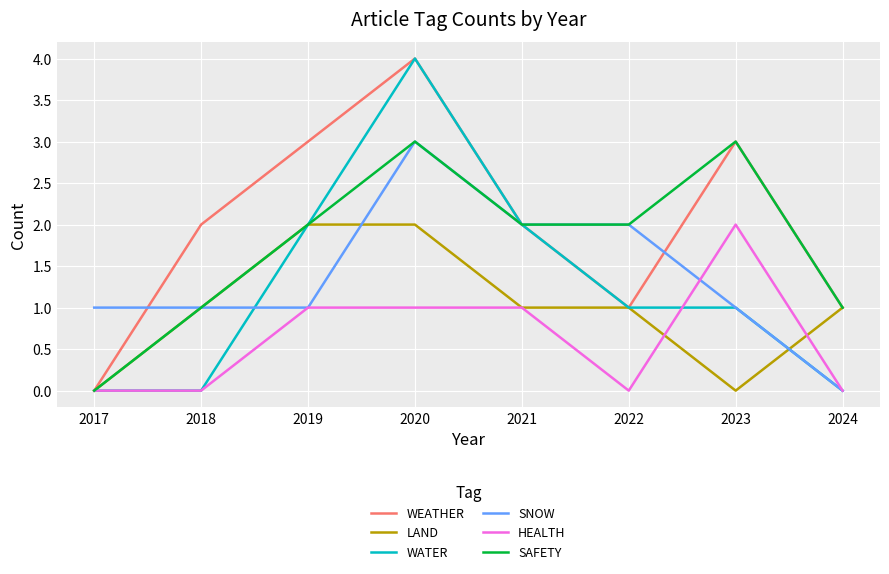

The SNOW series shows 1 at 2020. True or false?

False